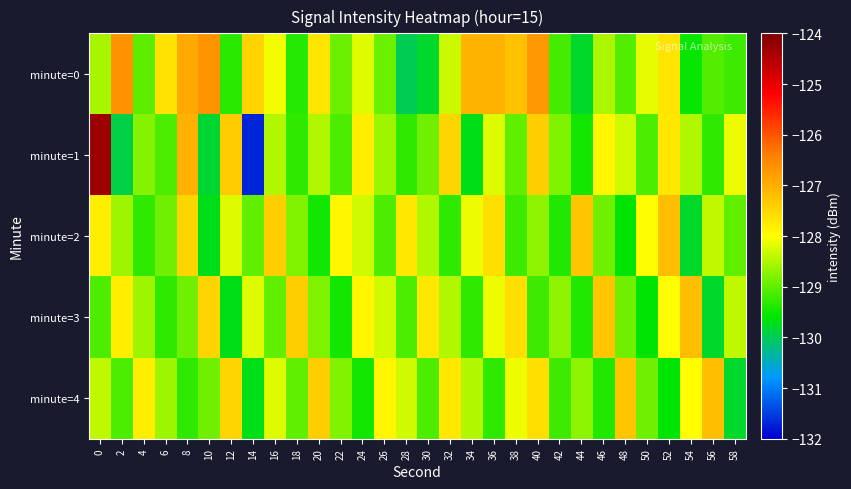

At 0, list the series in order from largest to smallest.

minute=1, minute=2, minute=4, minute=0, minute=3